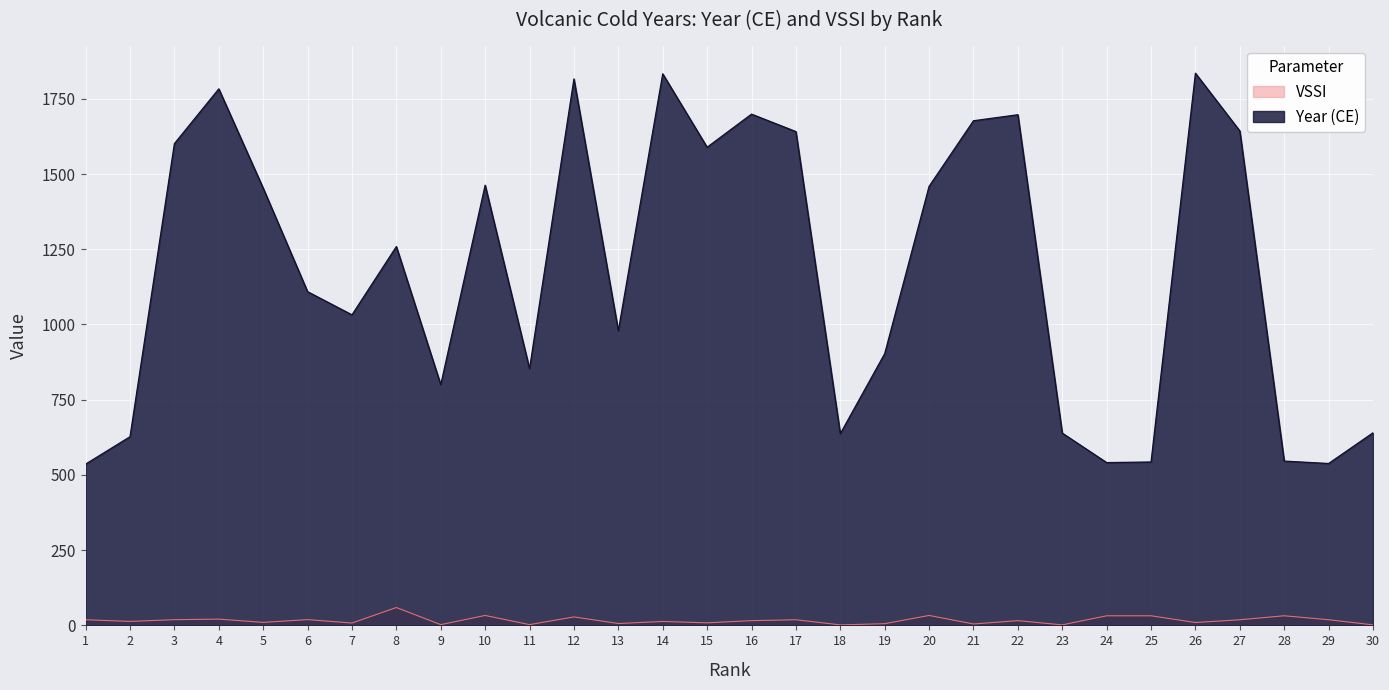

Which category has the lowest value in the VSSI series?

18